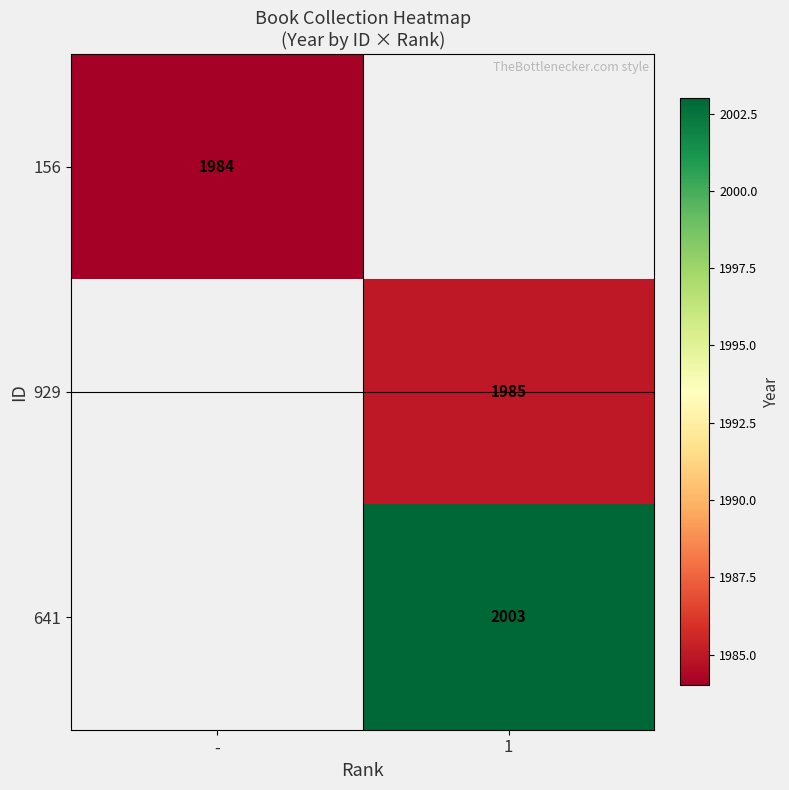

Which label corresponds to the largest value in the chart?

1